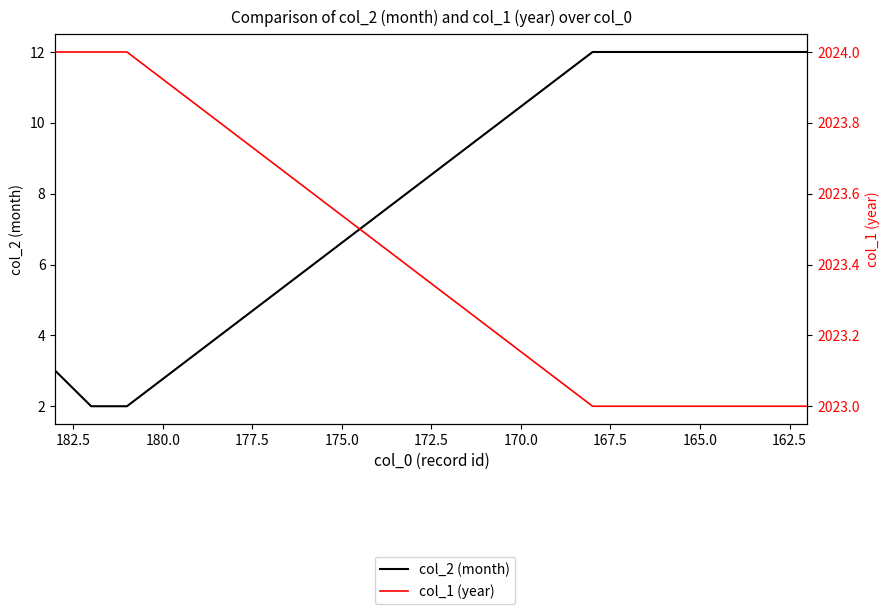

Between 162.5 and 172.5, which series saw the biggest shift?

col_2 (month)